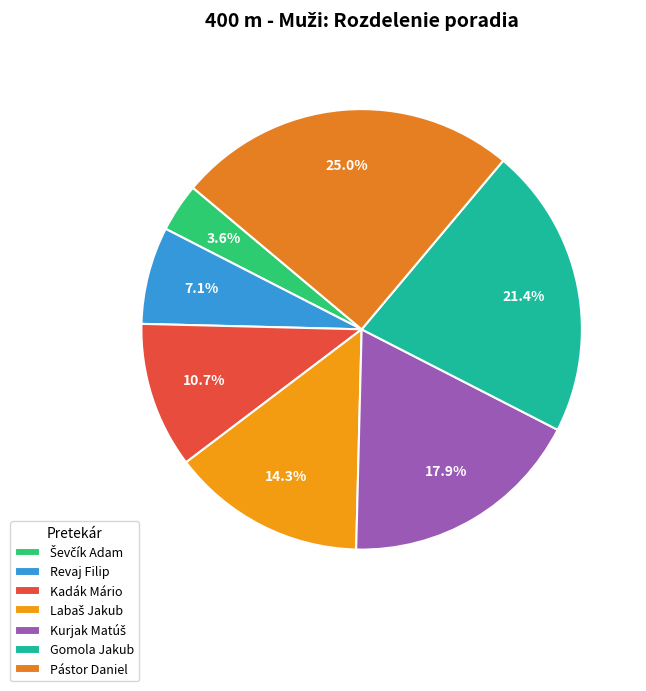

Which slice is the largest?

Pástor Daniel